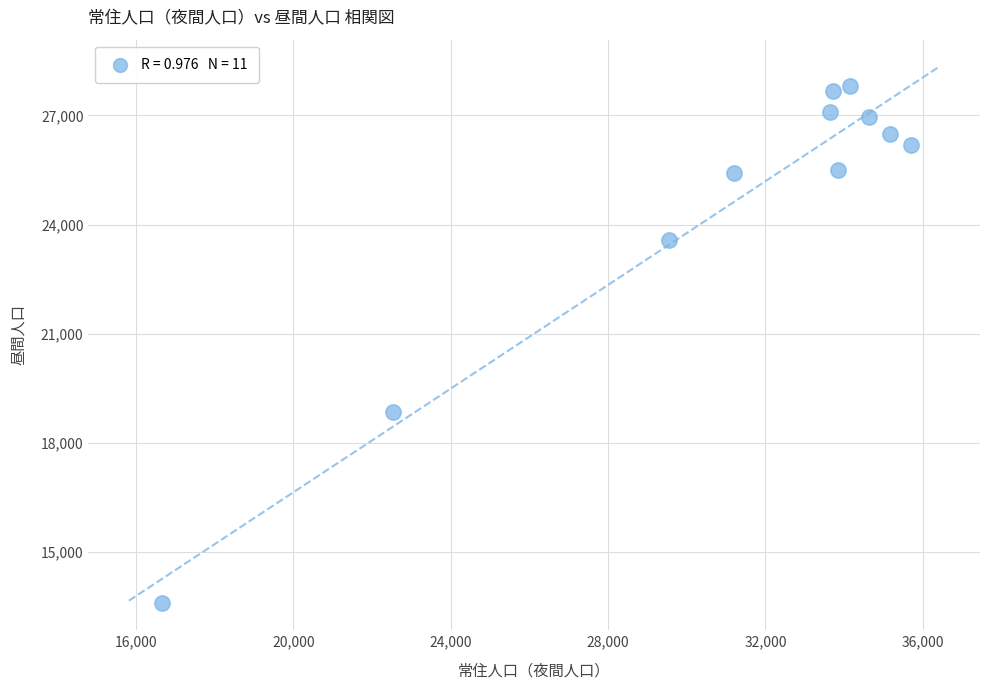

What Y value in the scatter plot is closest to 20701?

18840